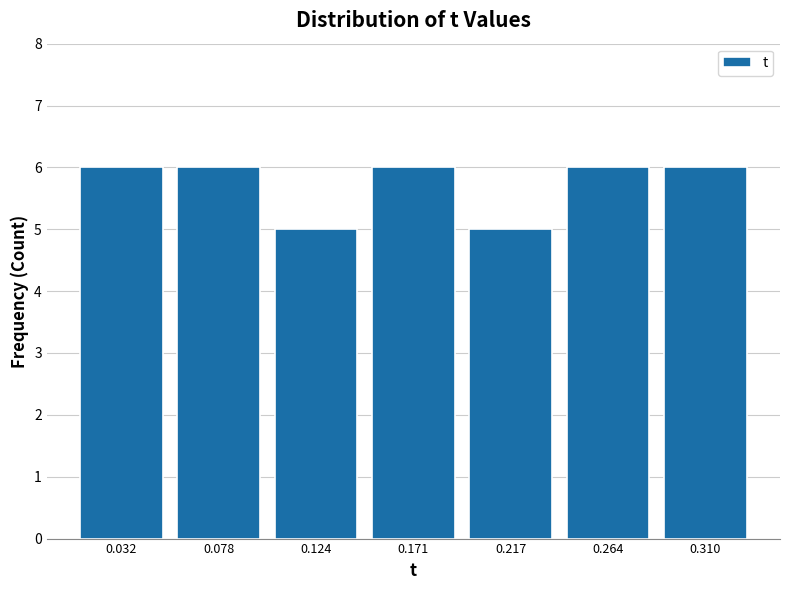

Reading left to right, list every bar in this chart as the range it spans on the x-axis followed by its height. Neither the bar edges nor the heights are printed on the chart, so give them approximately, as read against the axes.

0.010 to 0.055: 6
0.055 to 0.100: 6
0.100 to 0.150: 5
0.150 to 0.195: 6
0.195 to 0.240: 5
0.240 to 0.285: 6
0.285 to 0.335: 6